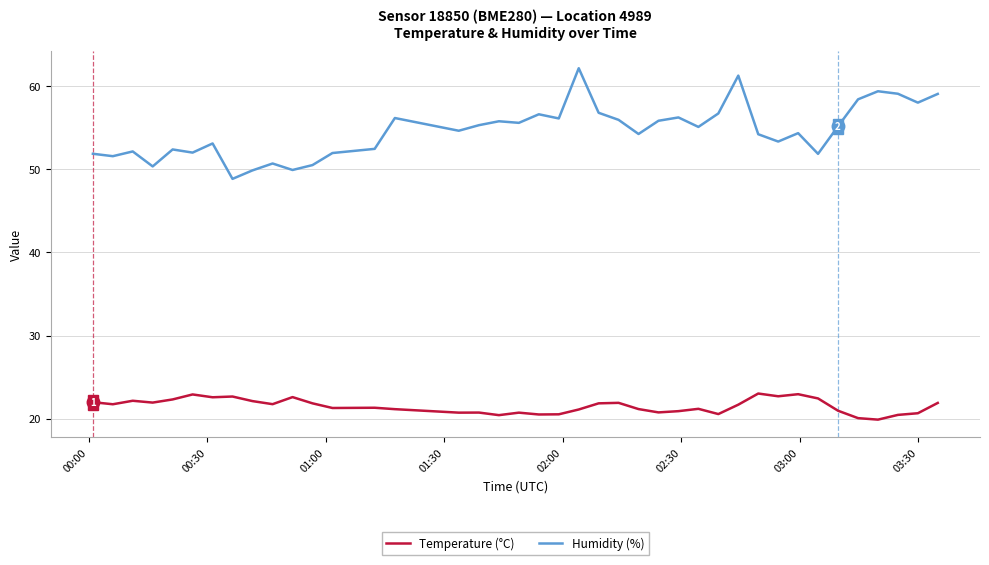

Rank the series by their average value, from lowest to highest.

Temperature (°C), Humidity (%)